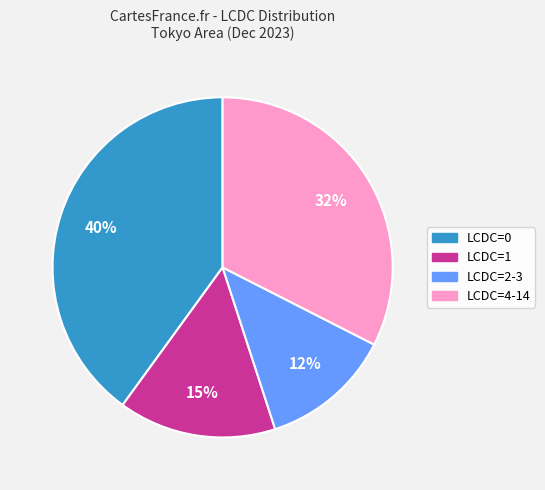

Is there a majority slice in this chart?

No